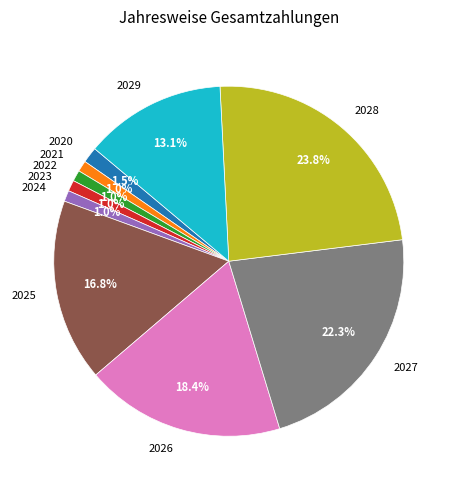

To the nearest percent, what is the average slice percentage?

10%